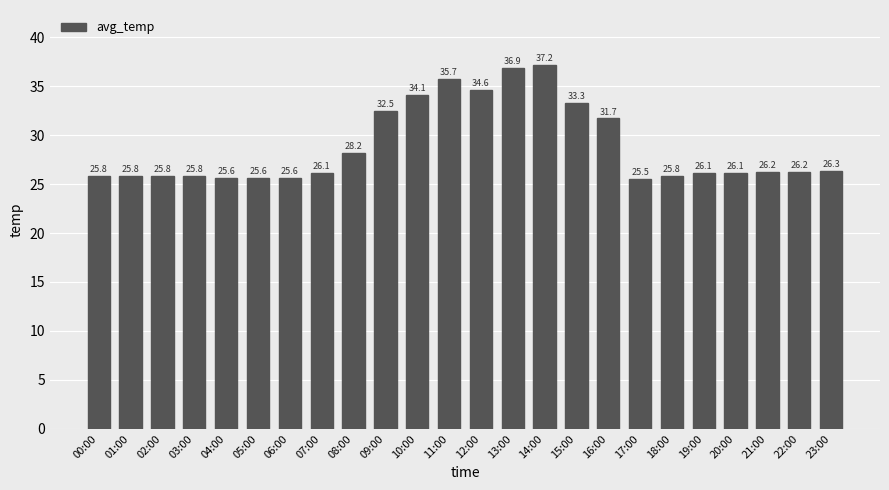

Reading left to right, list all the values displayed in this chart.

25.8	25.8	25.8	25.8	25.6	25.6	25.6	26.1	28.2	32.5	34.1	35.7	34.6	36.9	37.2	33.3	31.7	25.5	25.8	26.1	26.1	26.2	26.2	26.3